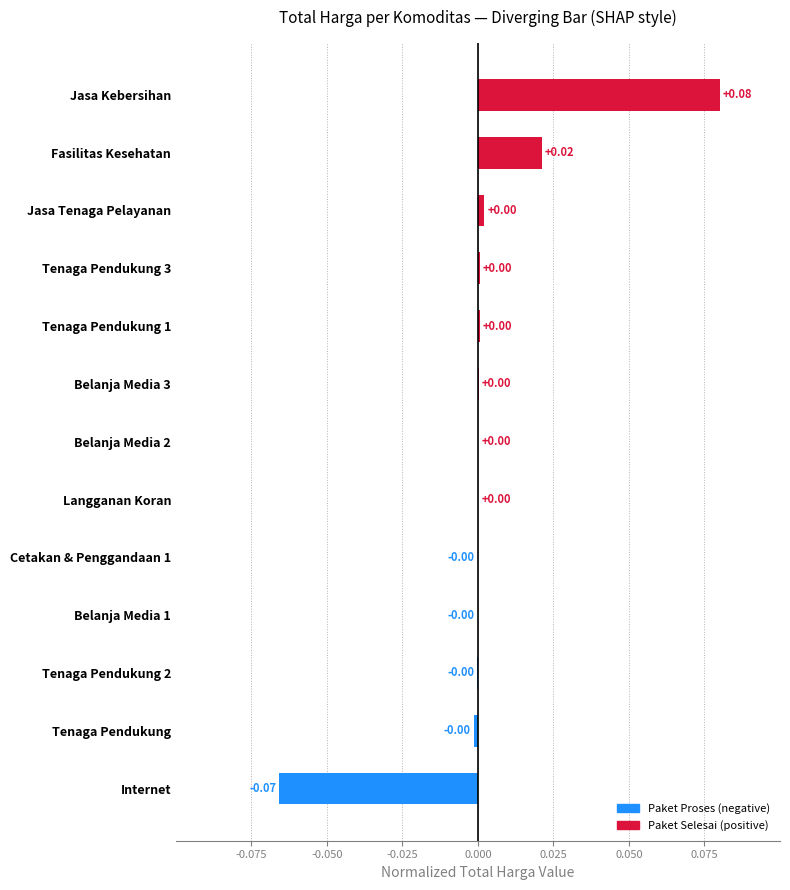

How many values are above zero?

8